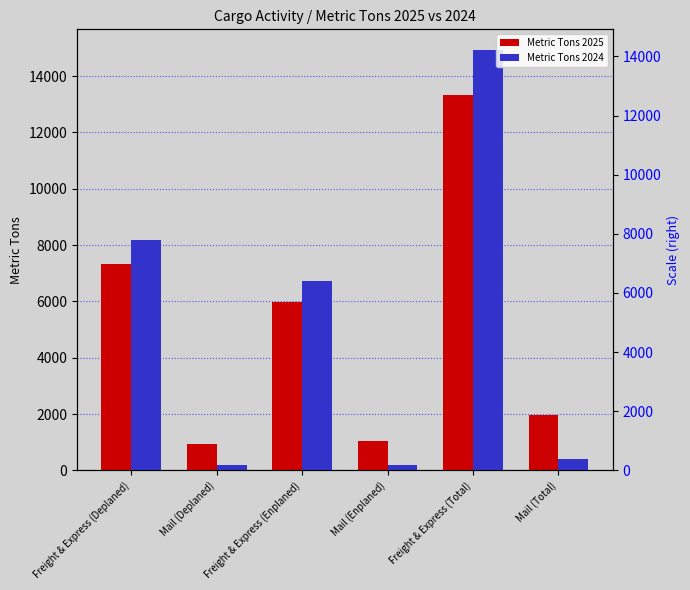

At Mail (Enplaned), list the series in order from largest to smallest.

Metric Tons 2025, Metric Tons 2024